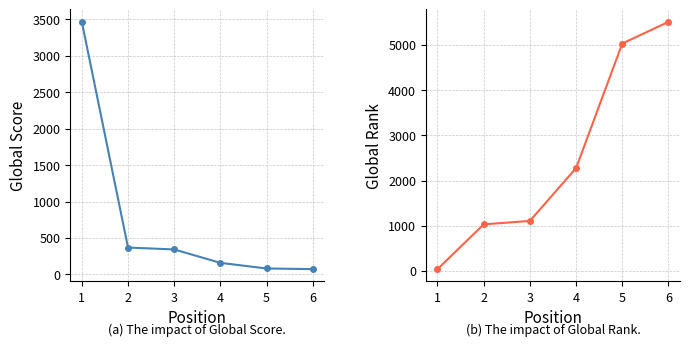

What is the average value of the Global Rank series?

2498